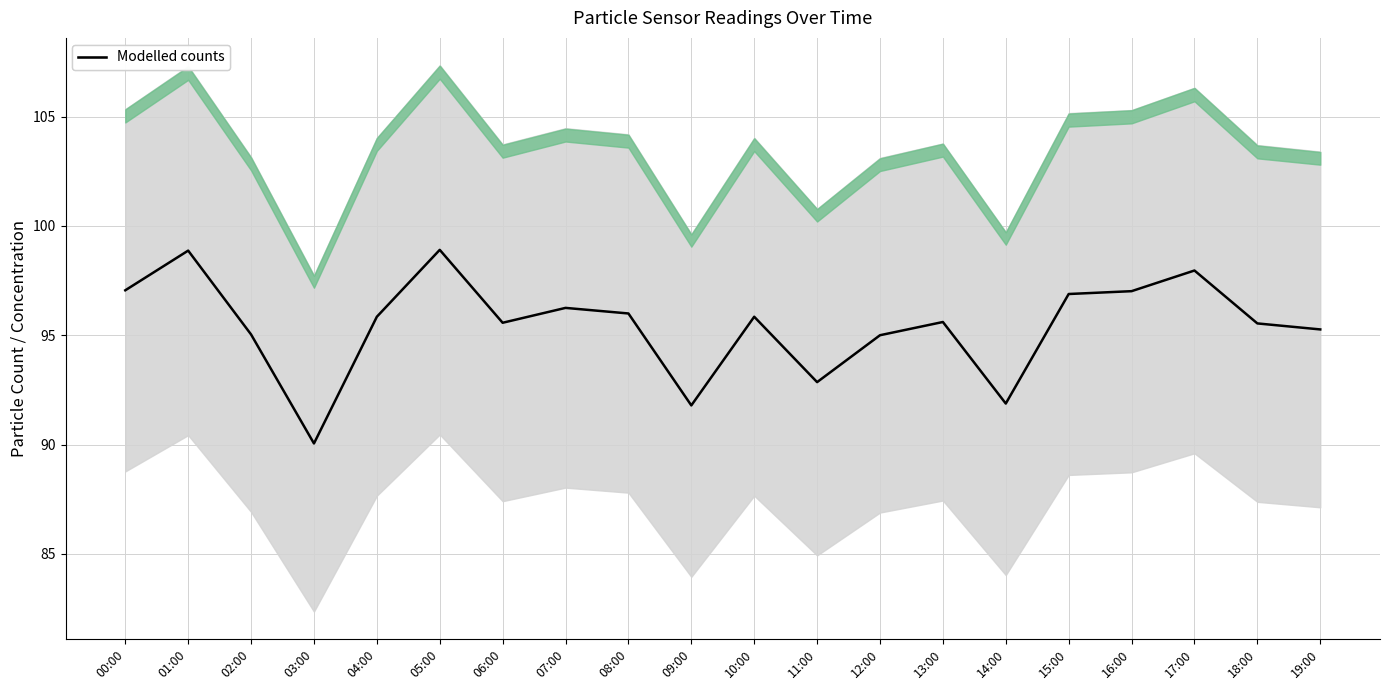

At which label does the data first exceed 95?

00:00